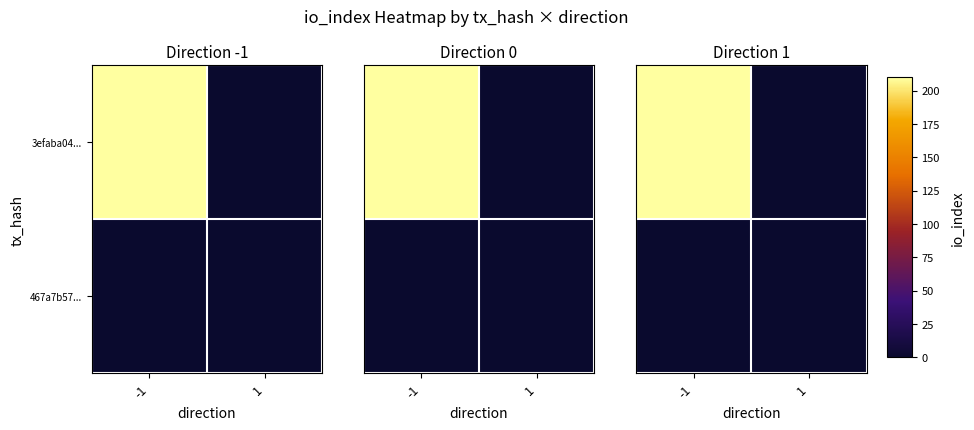

List the series in order of their peak value, lowest first.

467a7b57..., 3efaba04...